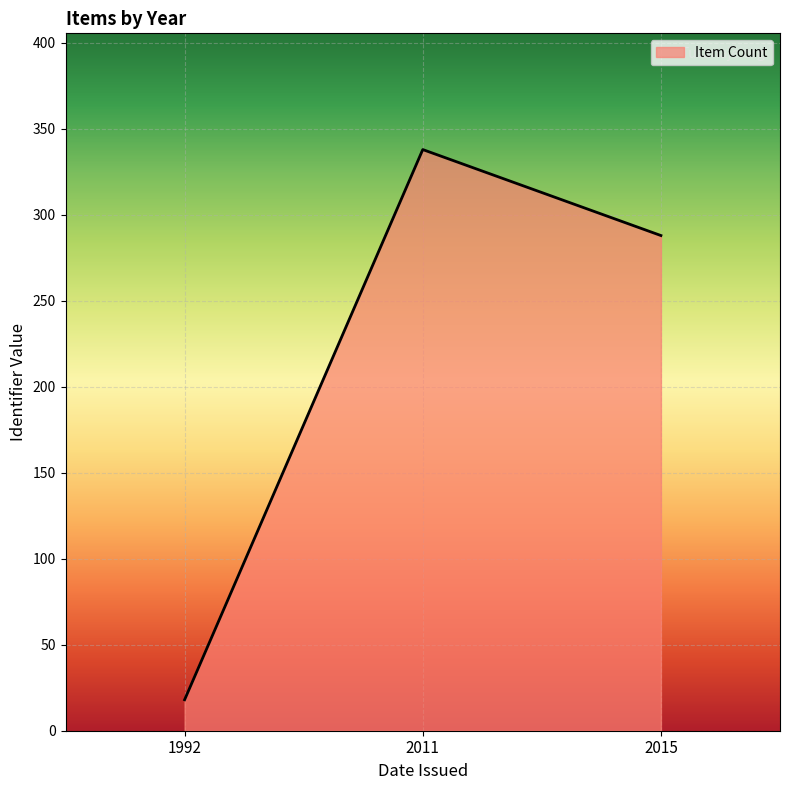

List the labels in order of value, largest first.

2011, 2015, 1992